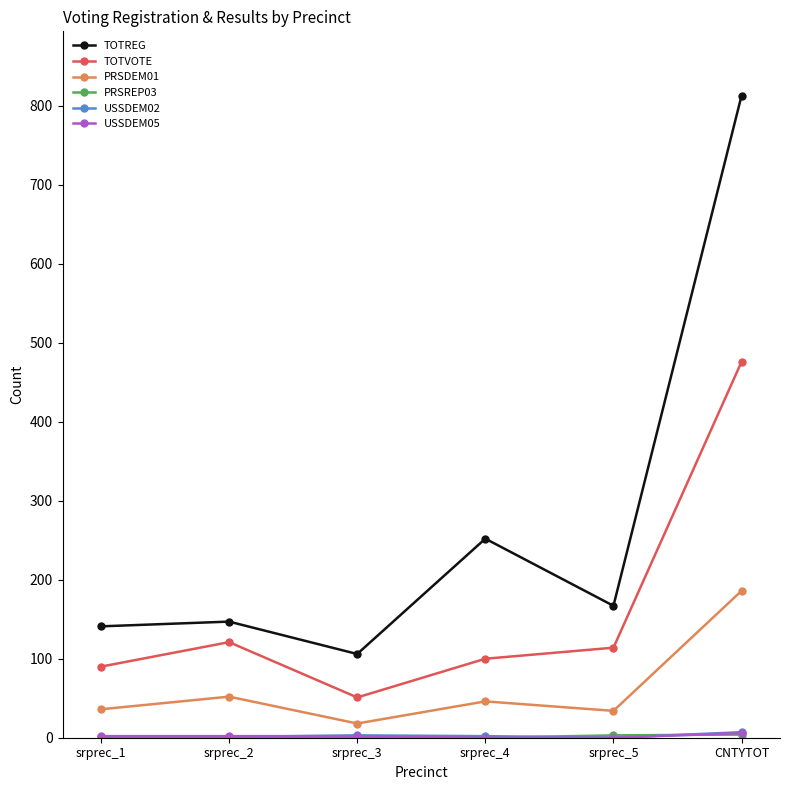

At which category is the sum across all series the highest?

CNTYTOT